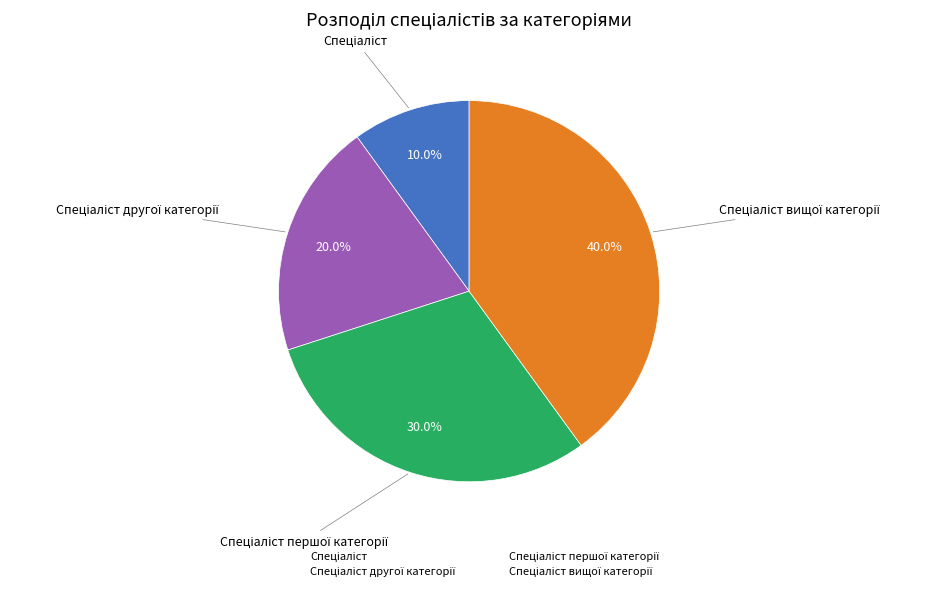

Does any single category account for the majority?

No